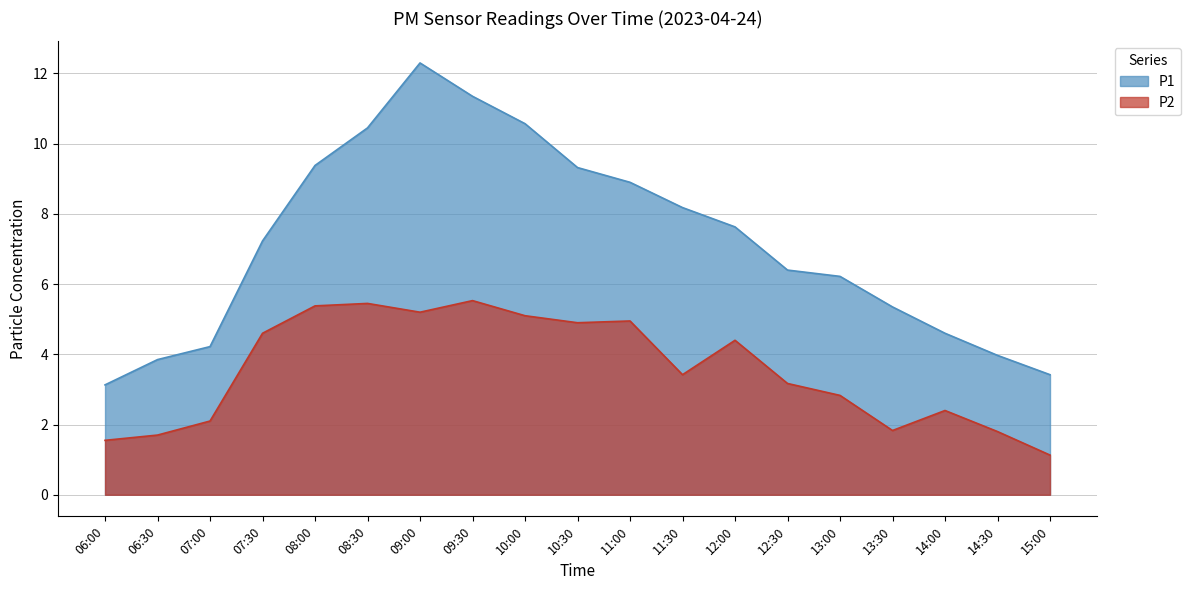

What is the value of the P2 point at the 15th from the left?

2.8